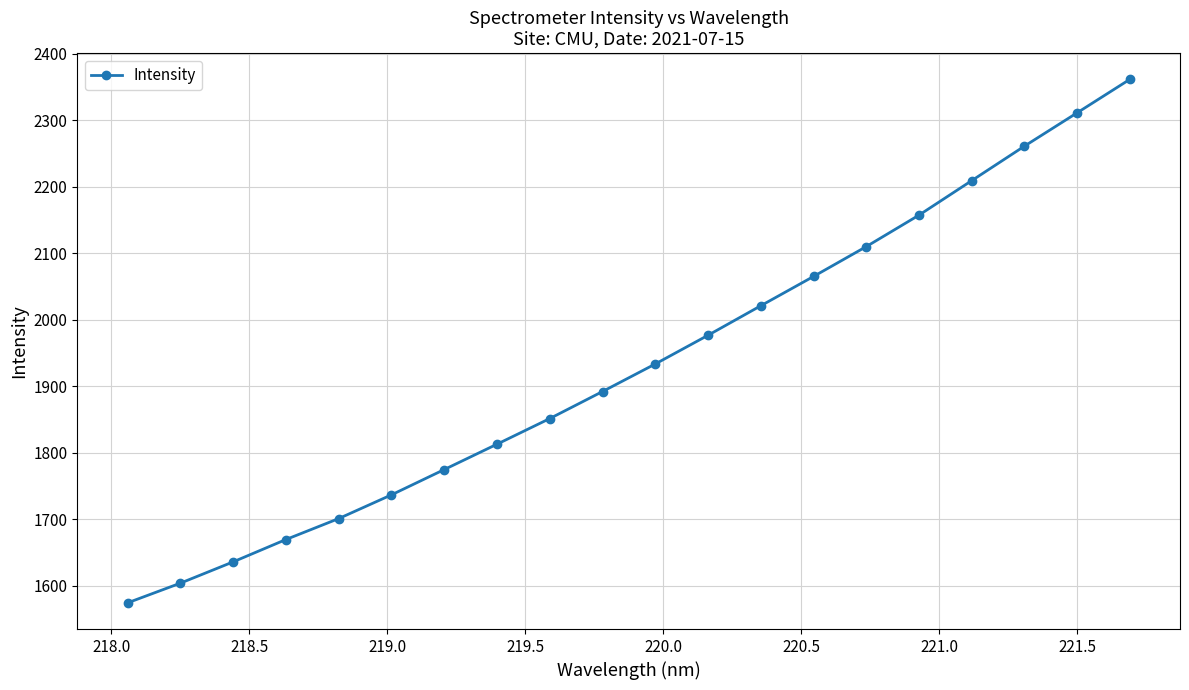

What is the value of the 14th point from the left?

2065.2